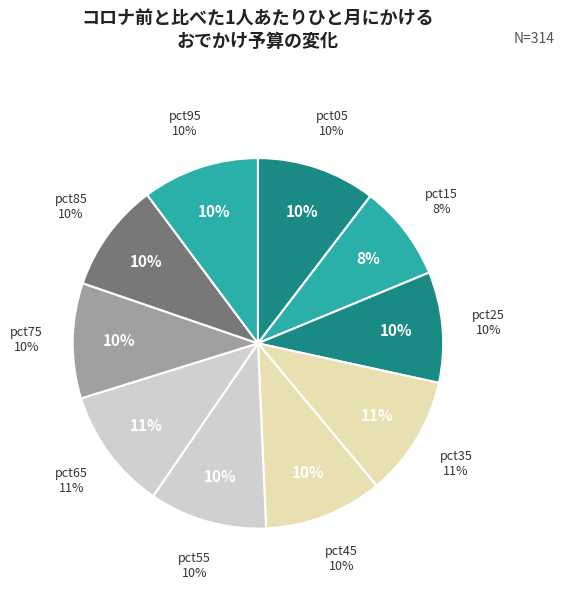

The pct45 slice represents 10% of the pie. True or false?

True